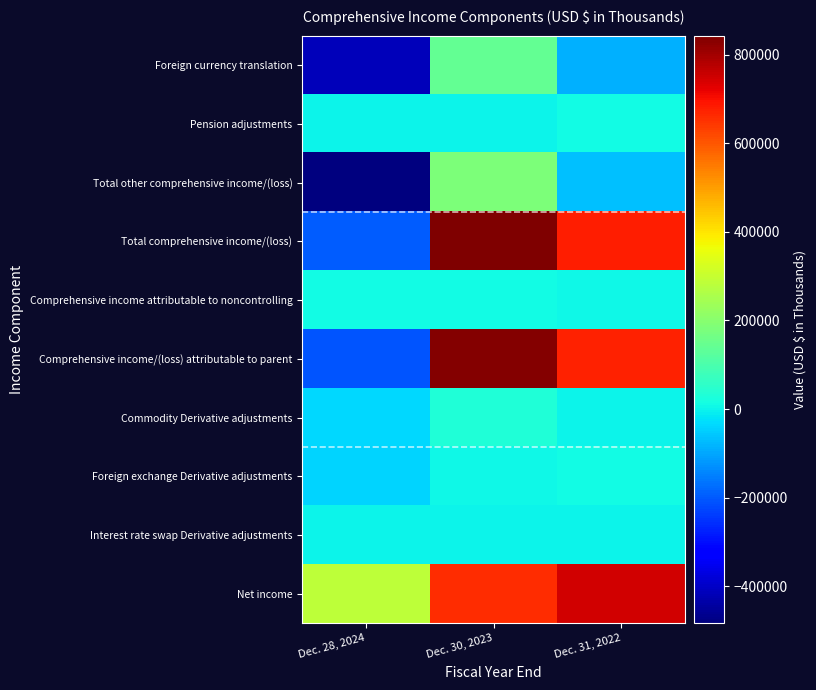

Reading right to left, list all the values displayed in this chart.

Foreign currency translation: Dec. 31, 2022=-87856	Dec. 30, 2023=139651	Dec. 28, 2024=-415142
Pension adjustments: Dec. 31, 2022=8966	Dec. 30, 2023=2284	Dec. 28, 2024=2809
Total other comprehensive income/(loss): Dec. 31, 2022=-65258	Dec. 30, 2023=182489	Dec. 28, 2024=-483888
Total comprehensive income/(loss): Dec. 31, 2022=681834	Dec. 30, 2023=842878	Dec. 28, 2024=-198043
Comprehensive income attributable to noncontrolling: Dec. 31, 2022=6328	Dec. 30, 2023=9624	Dec. 28, 2024=8972
Comprehensive income/(loss) attributable to parent: Dec. 31, 2022=675506	Dec. 30, 2023=833254	Dec. 28, 2024=-207015
Commodity Derivative adjustments: Dec. 31, 2022=1428	Dec. 30, 2023=33813	Dec. 28, 2024=-33102
Foreign exchange Derivative adjustments: Dec. 31, 2022=12204	Dec. 30, 2023=3732	Dec. 28, 2024=-39746
Interest rate swap Derivative adjustments: Dec. 31, 2022=0	Dec. 30, 2023=3009	Dec. 28, 2024=1293
Net income: Dec. 31, 2022=747092	Dec. 30, 2023=660389	Dec. 28, 2024=285845